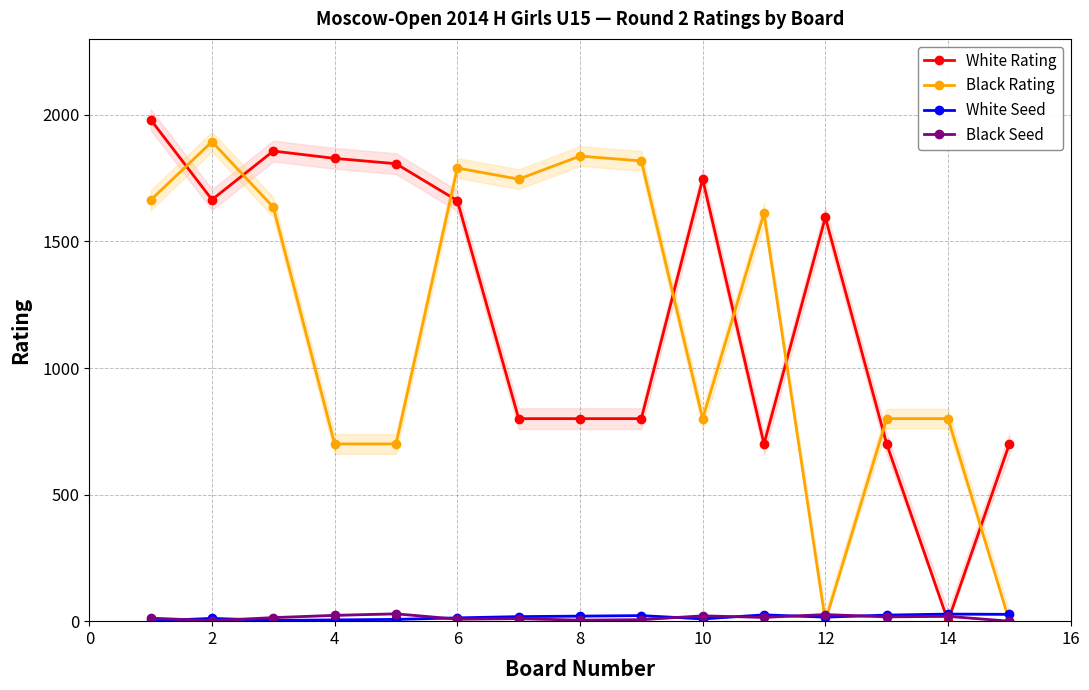

Which series has the largest total across all categories?

White Rating